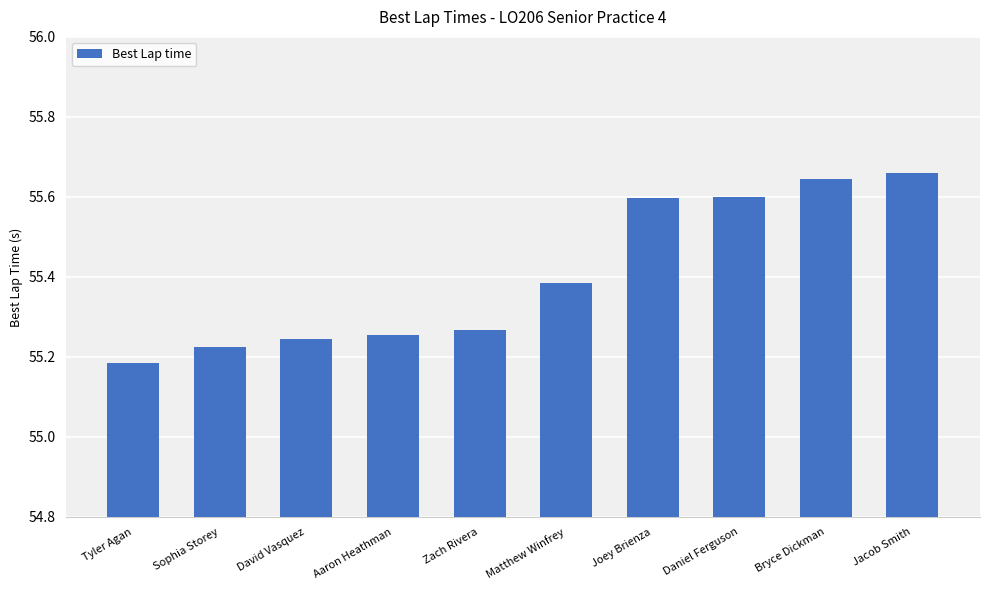

What is the difference between the values at Tyler Agan and Joey Brienza?

0.4